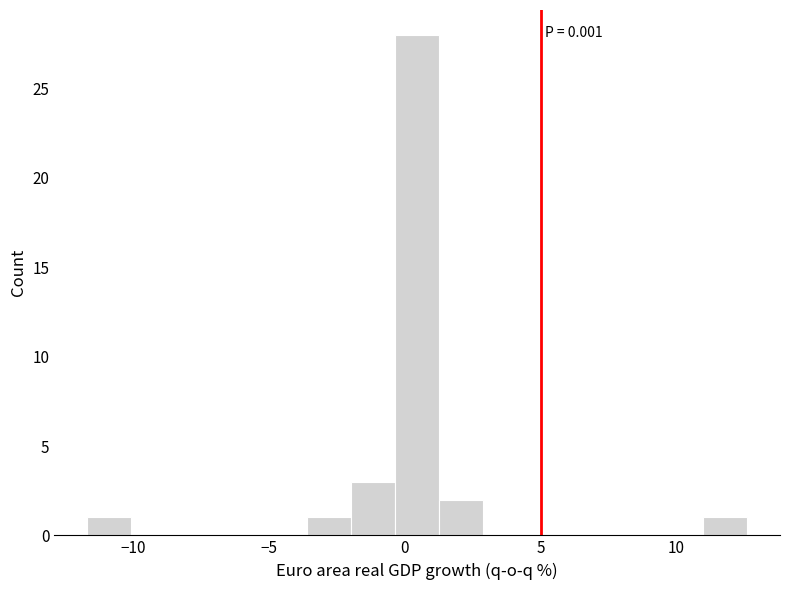

Read against the x-axis, roughly where is the centre of the tallest bar?

0.5